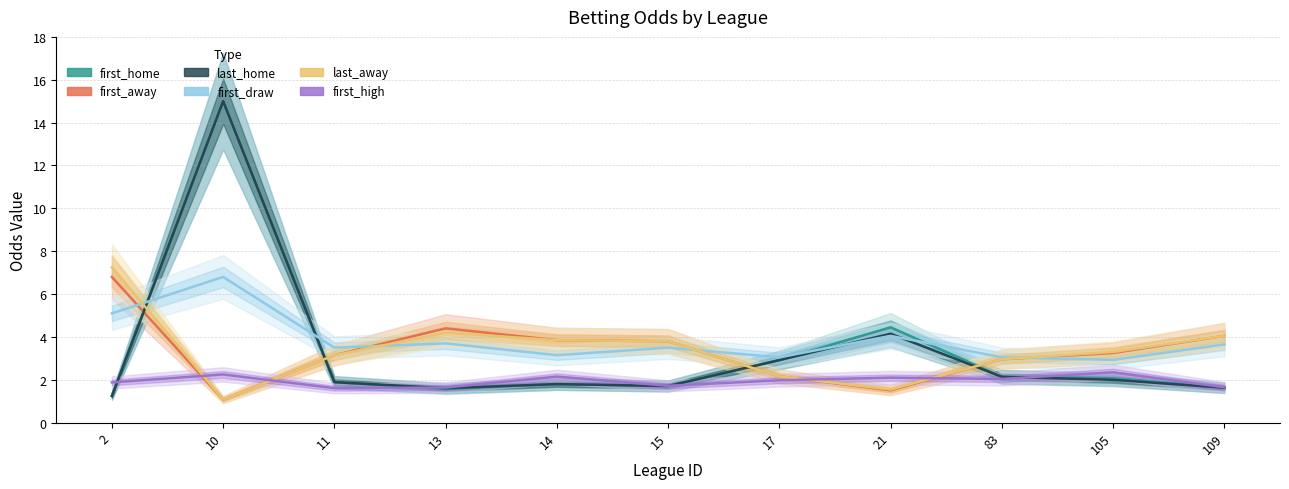

What is the value of the first_home point at the 8th from the left?

4.5